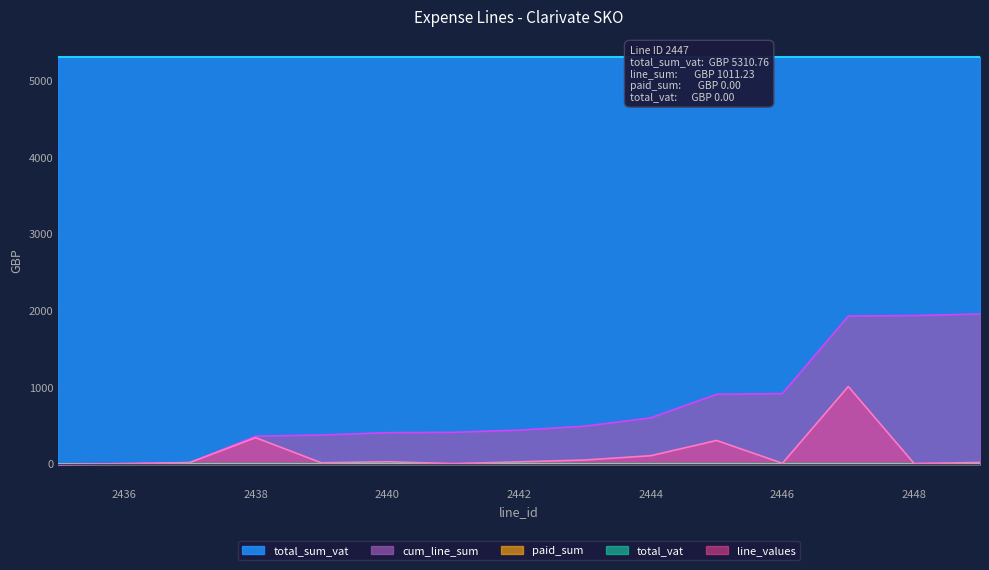

The value of cum_line_sum at 2444 is 602.6. True or false?

True